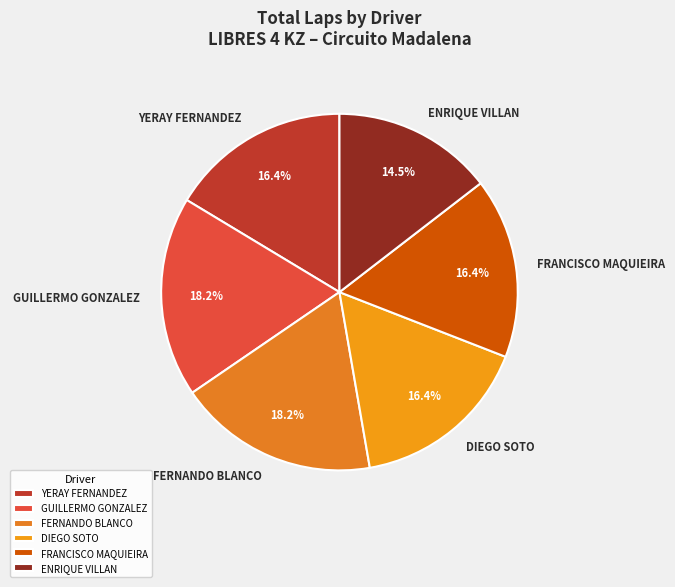

Is there a majority slice in this chart?

No